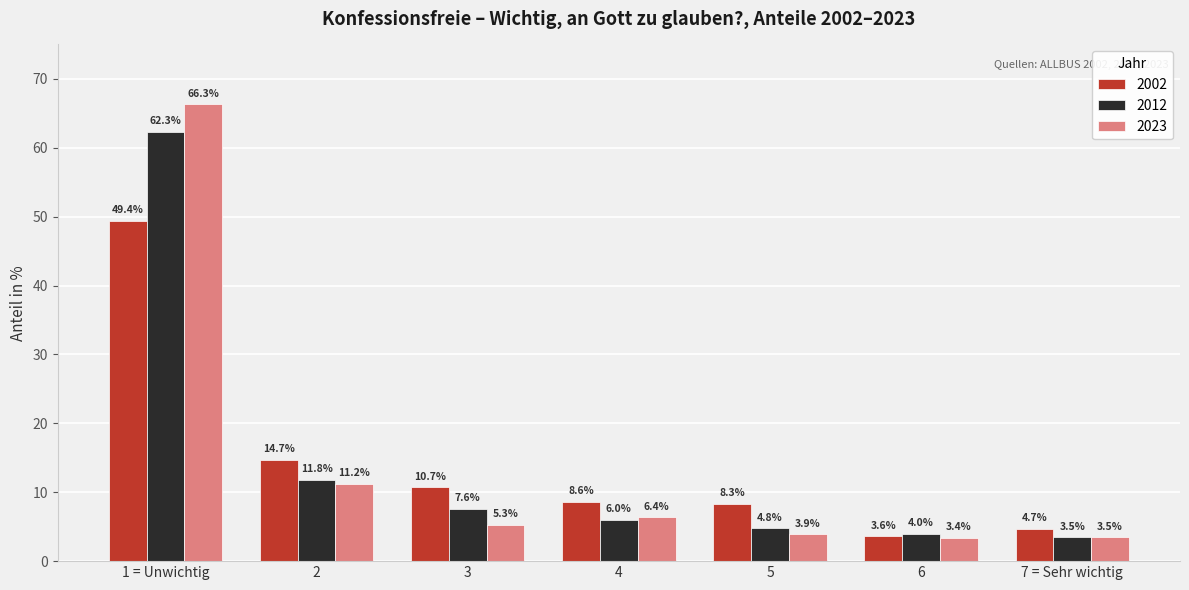

Are the bars horizontal?

No